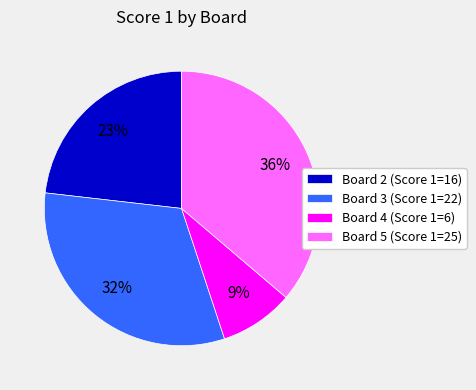

To the nearest percent, what portion does Board 3 (Score 1=22) represent?

32%